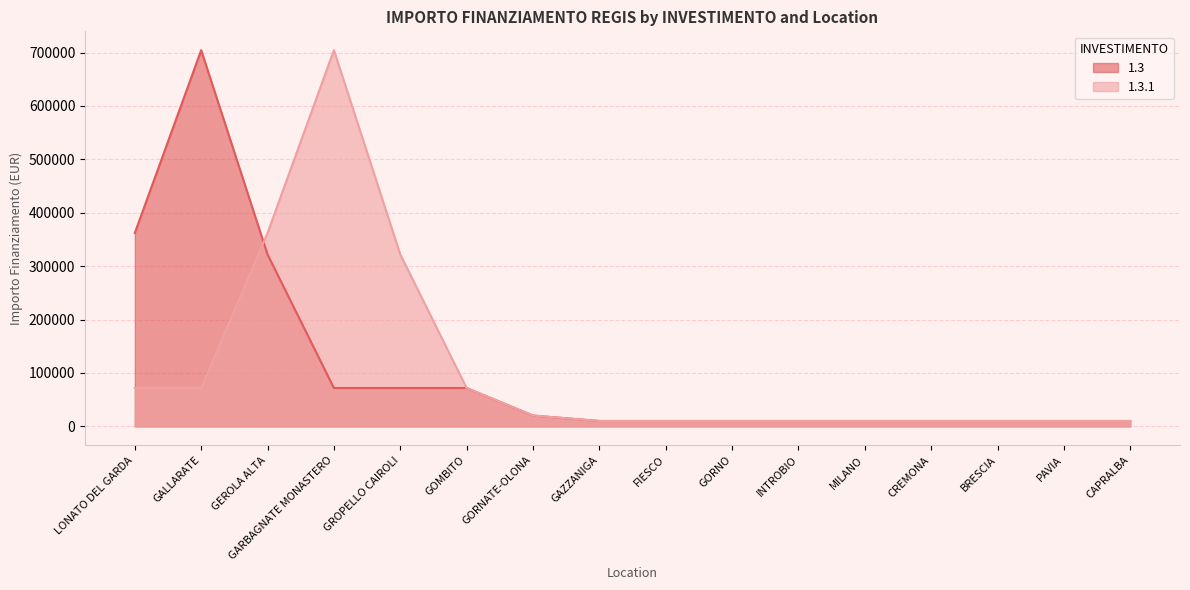

What is the difference between the maximum and minimum values in the 1.3.1 series?

694249.9